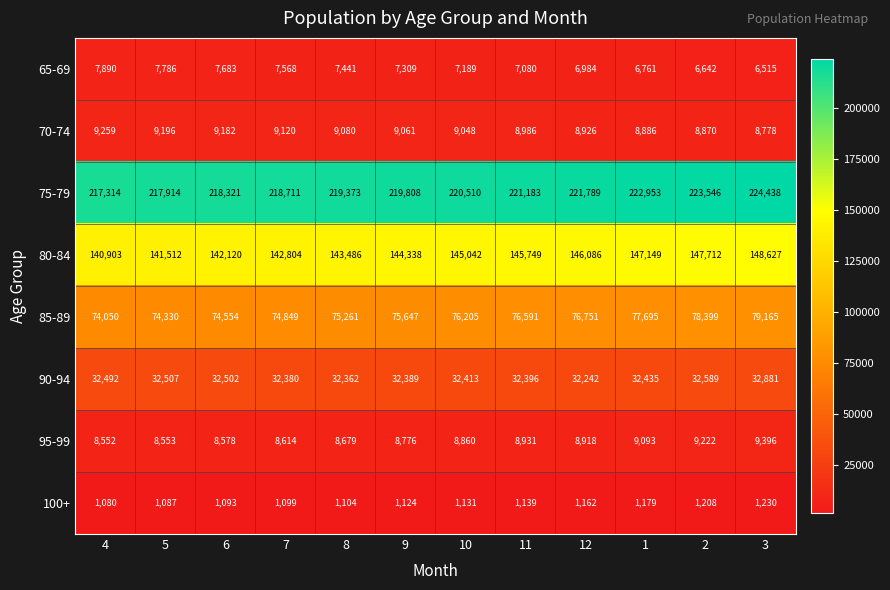

The value of 65-69 at 2 is 6642. True or false?

True